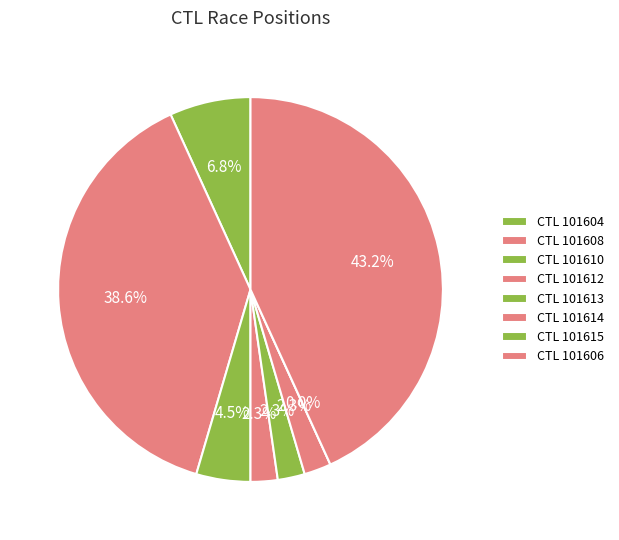

To the nearest percent, what portion does 101608 represent?

39%